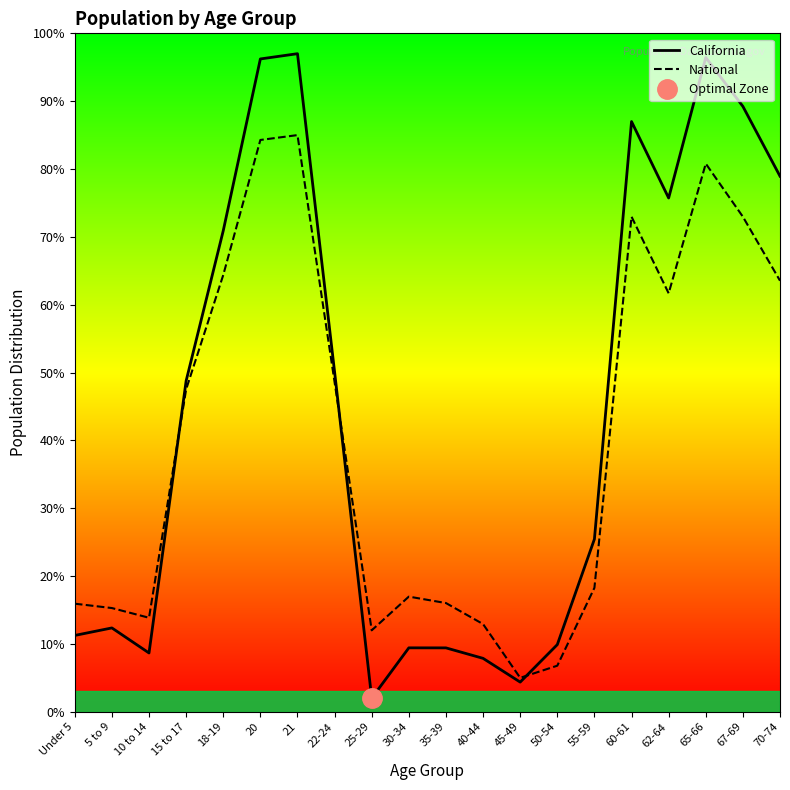

After their last crossing, which series has the higher values: California or National?

California